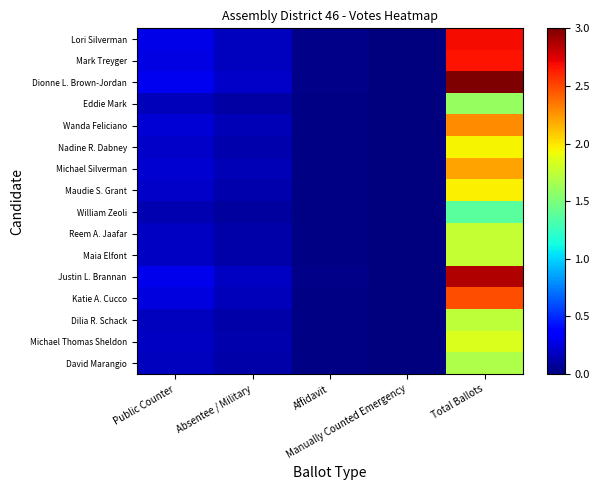

Which category has the highest value across all series?

Total Ballots